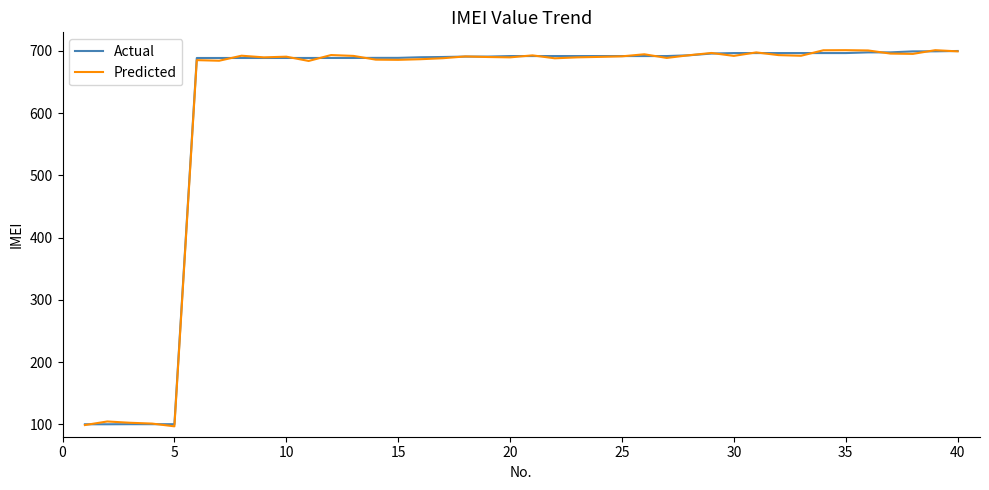

What is the lowest value of the Actual series?

100.0